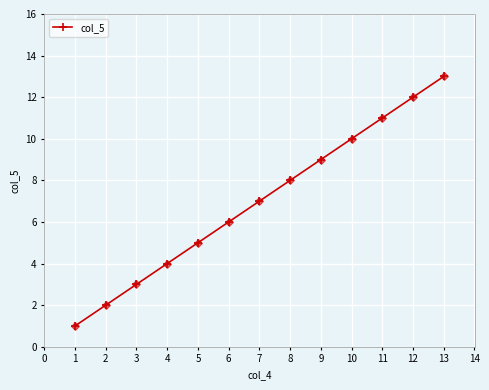

Rank the categories by value from lowest to highest.

1, 2, 3, 4, 5, 6, 7, 8, 9, 10, 11, 12, 13